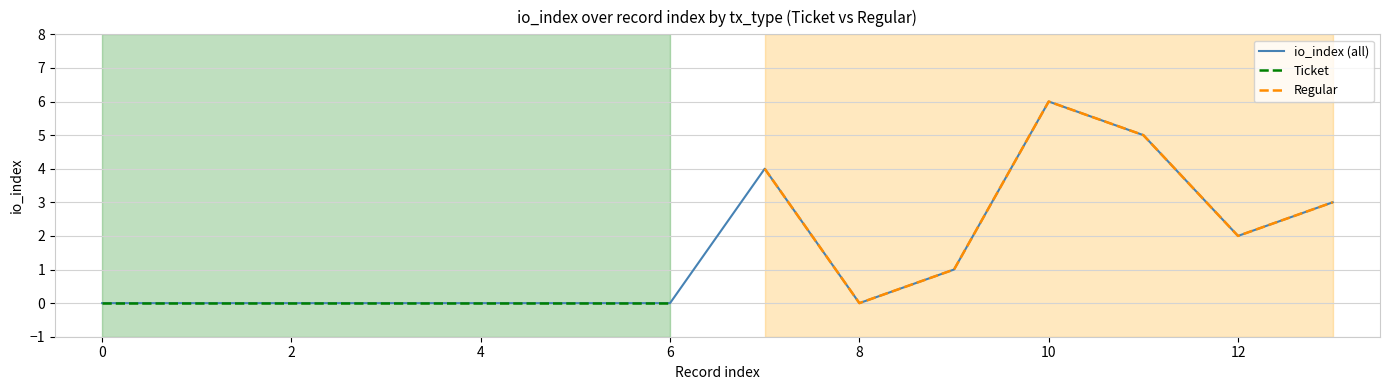

At which label does Regular reach its peak?

10